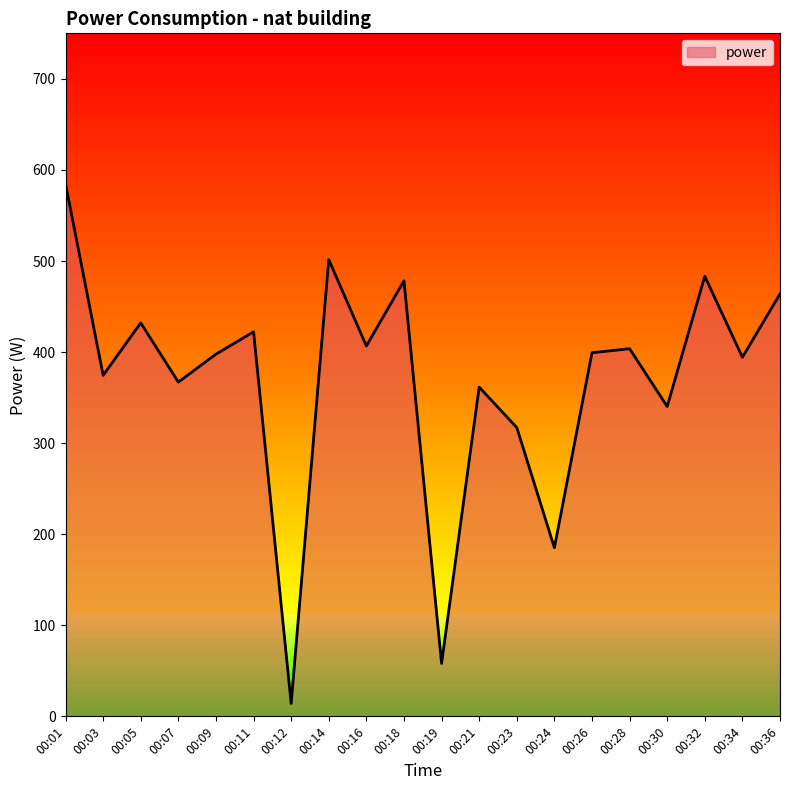

What is the difference between the values at 00:30 and 00:18?

138.0